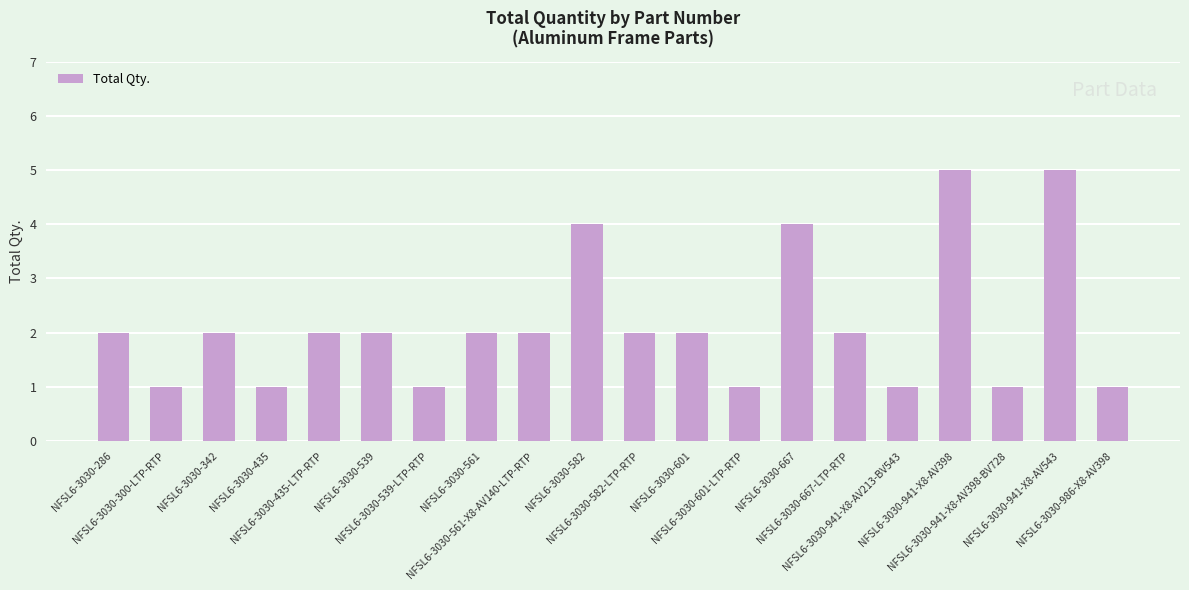

What is the difference between the maximum and minimum values?

4